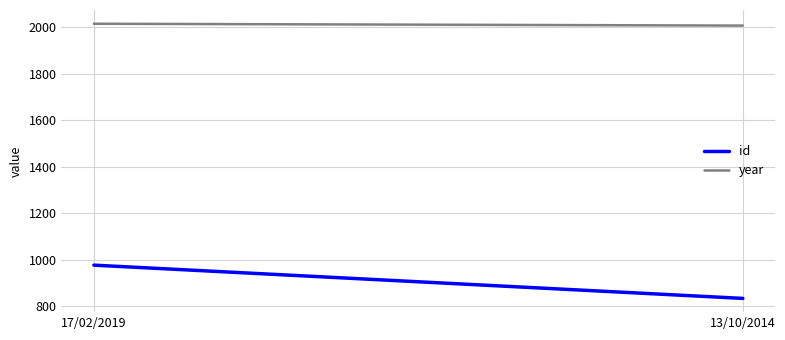

What are all the series names shown in the legend?

id, year